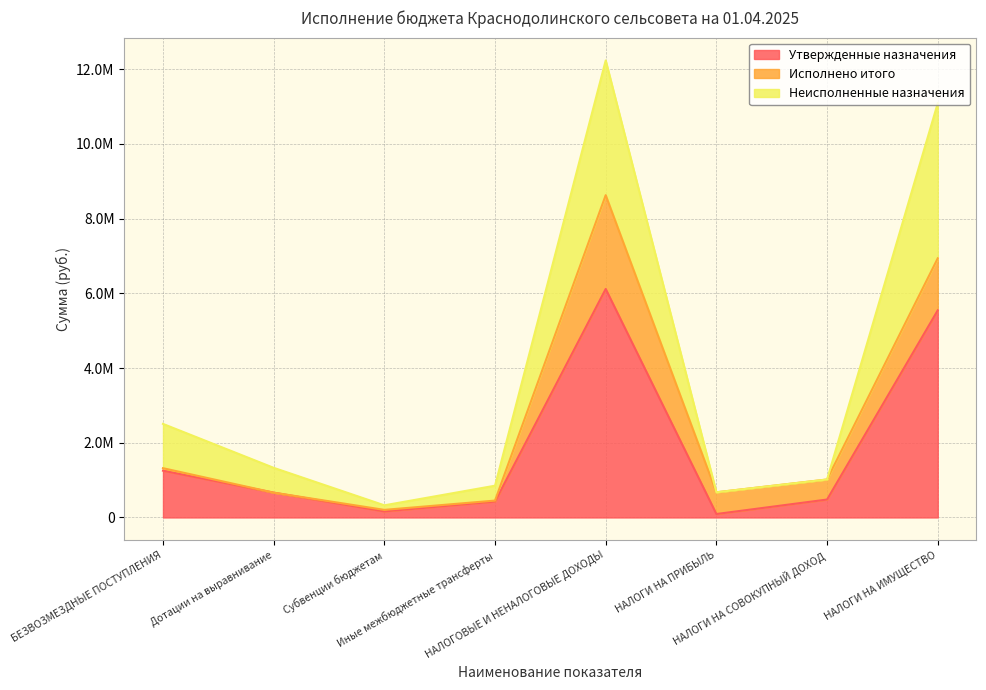

Which category has the highest value in the Неисполненные назначения series?

НАЛОГИ НА ИМУЩЕСТВО